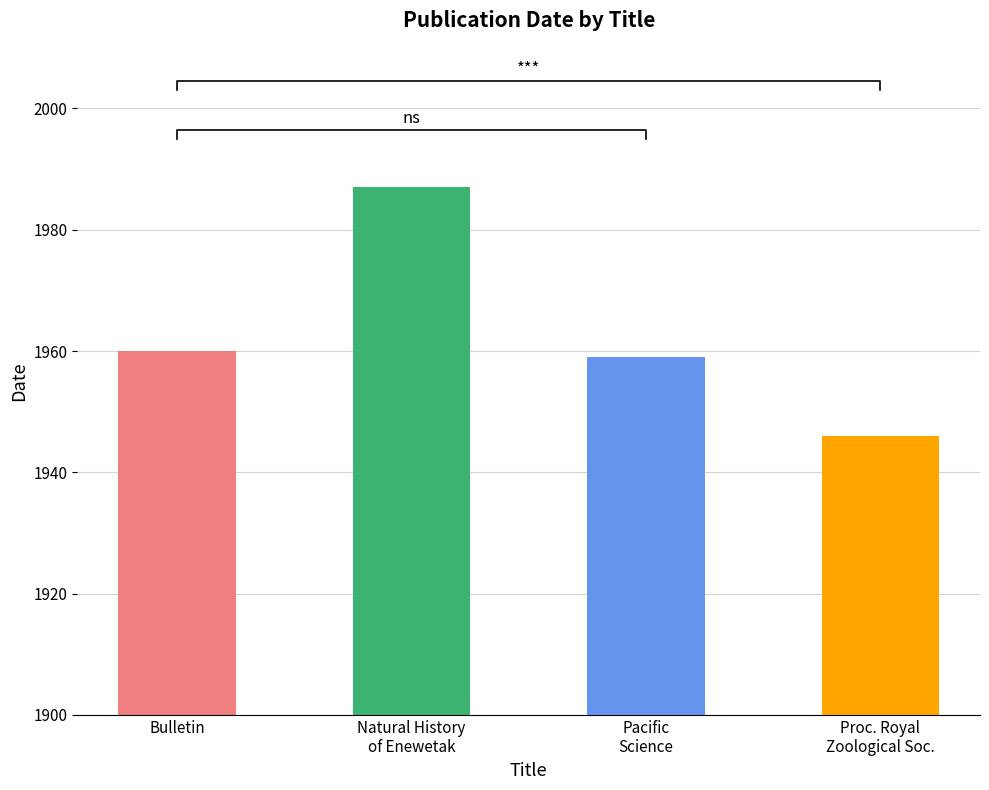

List the labels in order of value, smallest first.

Proc. Royal
Zoological Soc., Pacific
Science, Bulletin, Natural History
of Enewetak